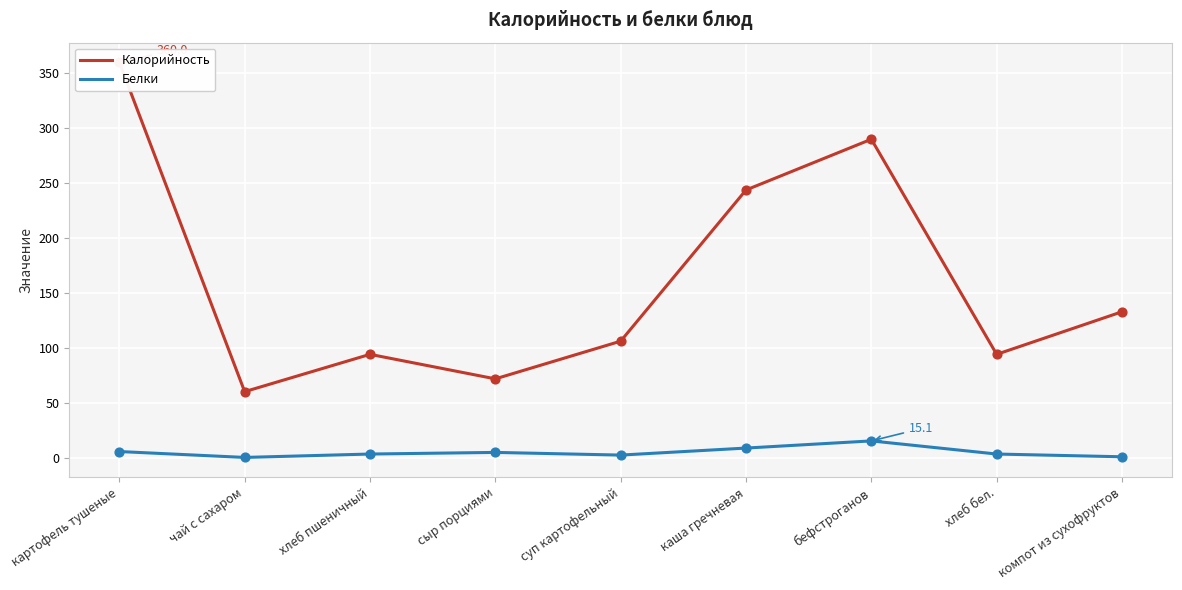

What are all the series names shown in the legend?

Калорийность, Белки